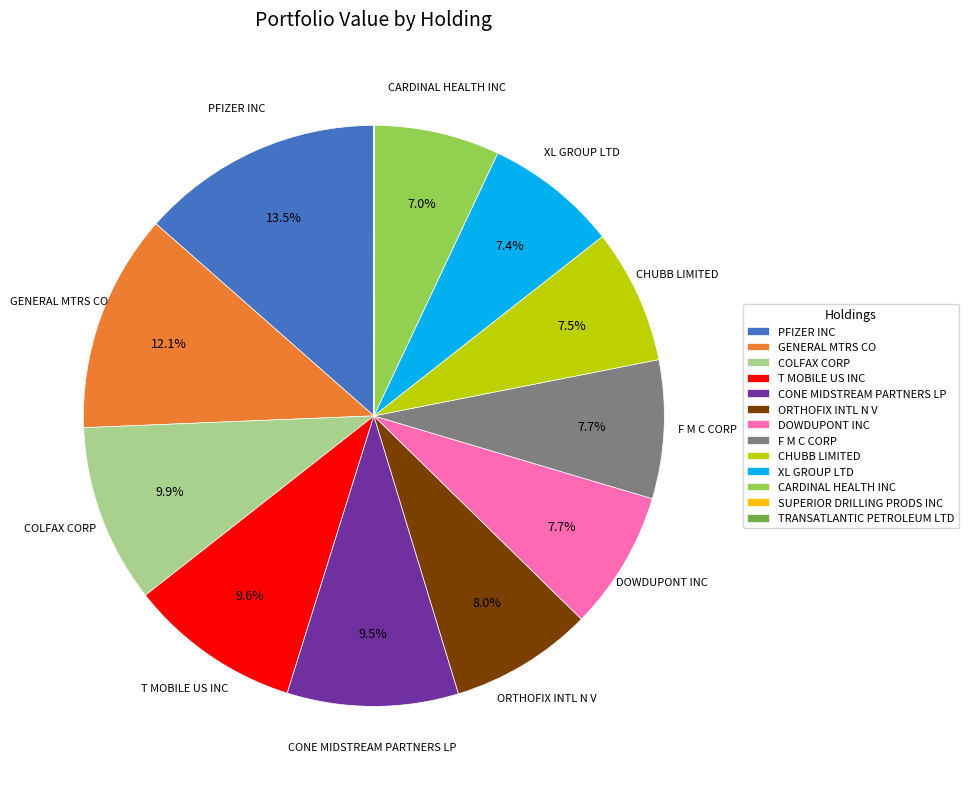

What is the ratio of the value at COLFAX CORP to the value at T MOBILE US INC?

1.0